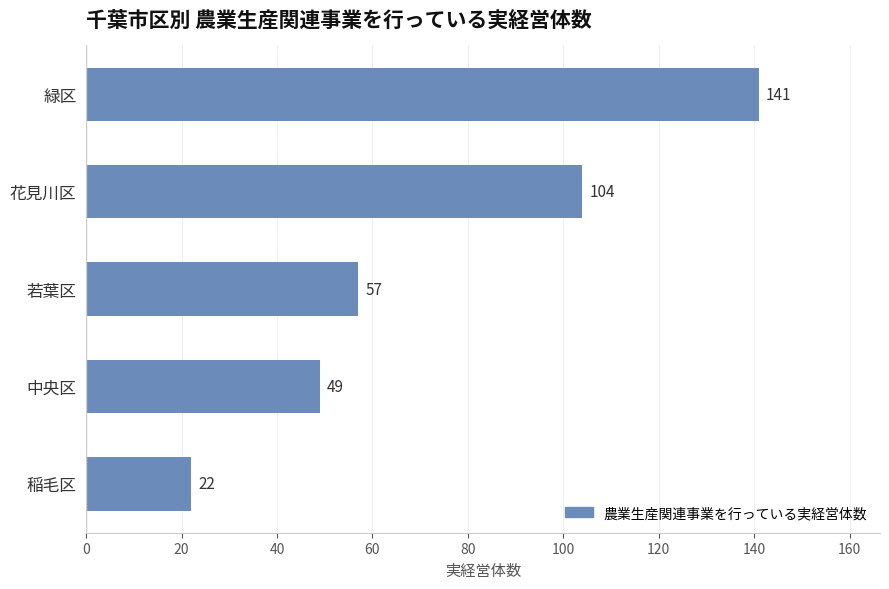

List the labels in order of value, largest first.

緑区, 花見川区, 若葉区, 中央区, 稲毛区